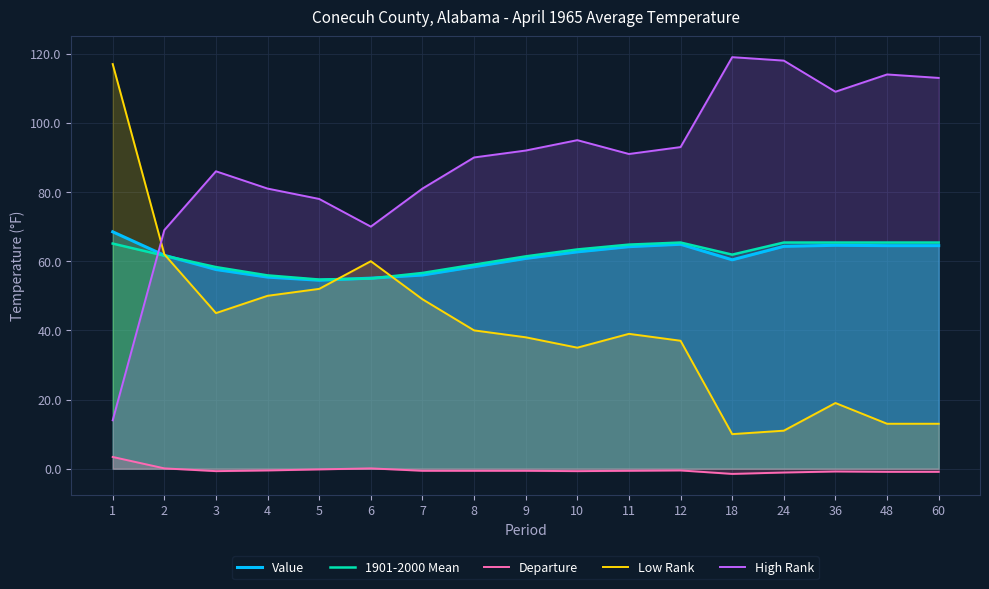

After their last crossing, which series has the higher values: 1901-2000 Mean or High Rank?

High Rank